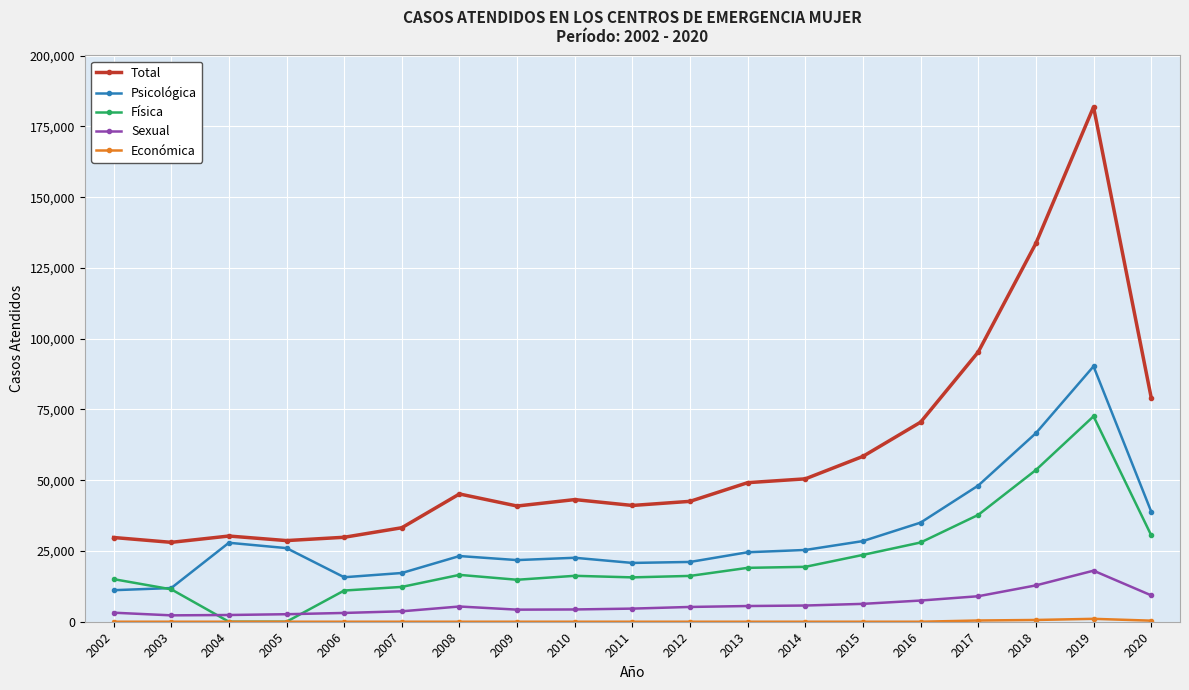

Where is Total nearest to the value 104969?

2017